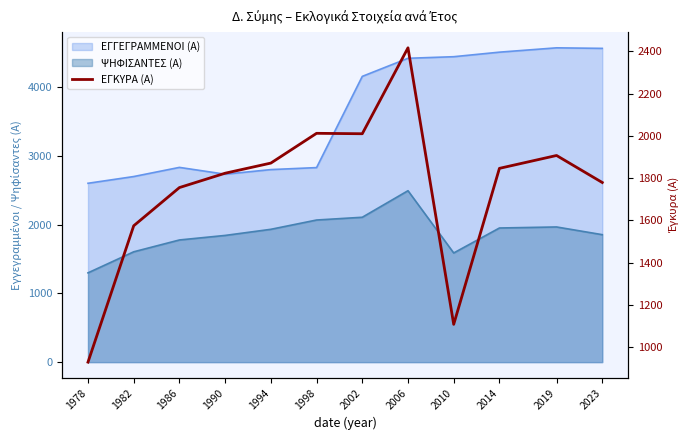

At which label does the data first exceed 1846?

1994